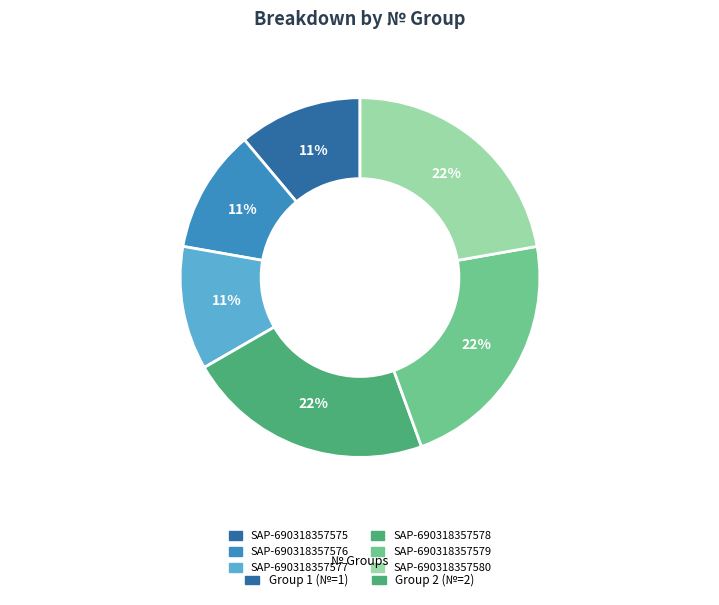

Combined, do SAP-690318357580 and SAP-690318357578 account for over 50%?

No